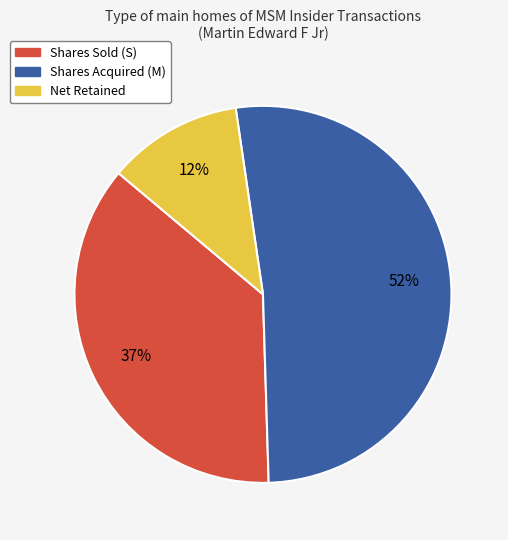

Is there a majority slice in this chart?

Yes